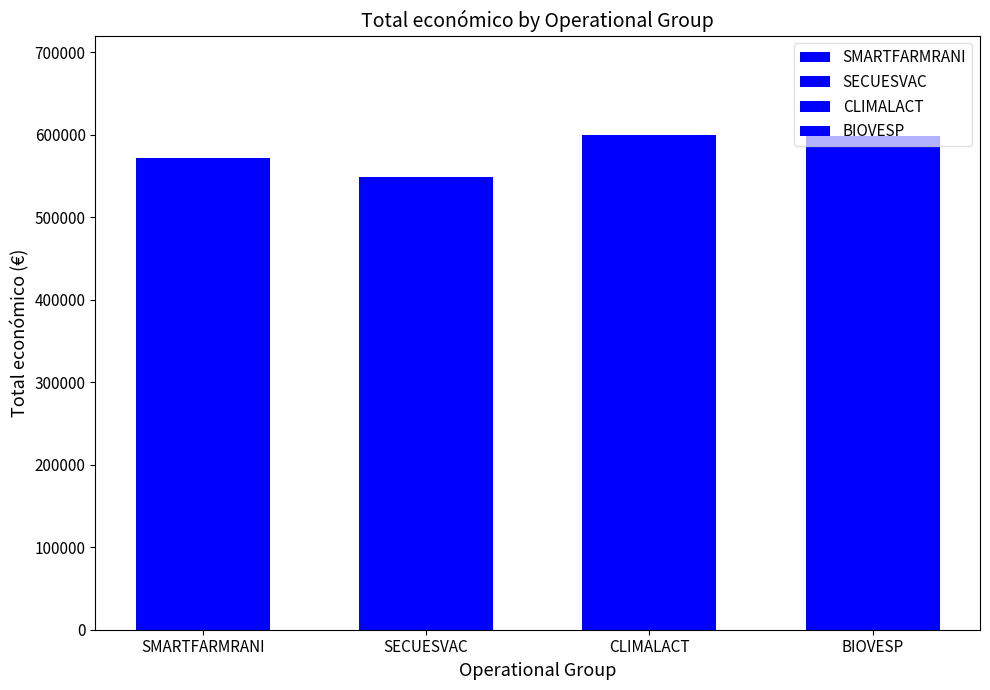

Which has a higher value, SMARTFARMRANI or SECUESVAC?

SMARTFARMRANI